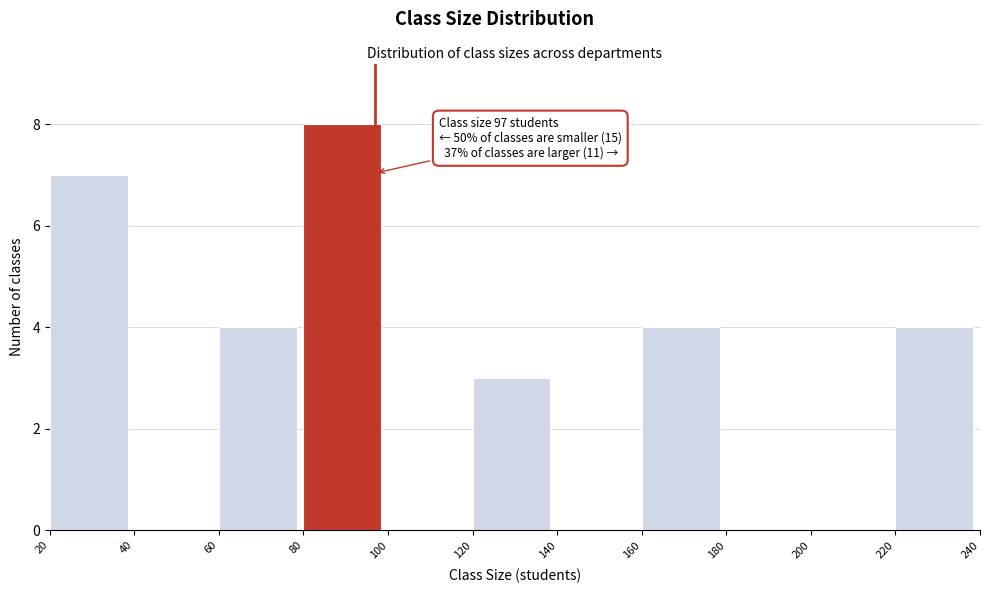

Which range on the x-axis has the tallest bar?

80 to 100